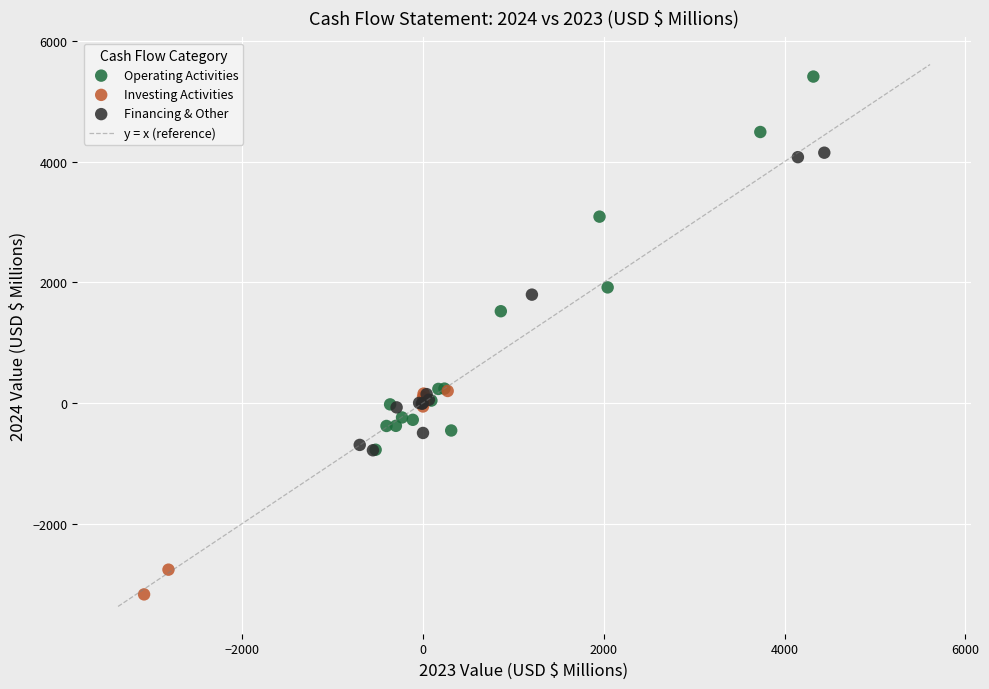

Which series contains the lowest Y value?

Investing Activities